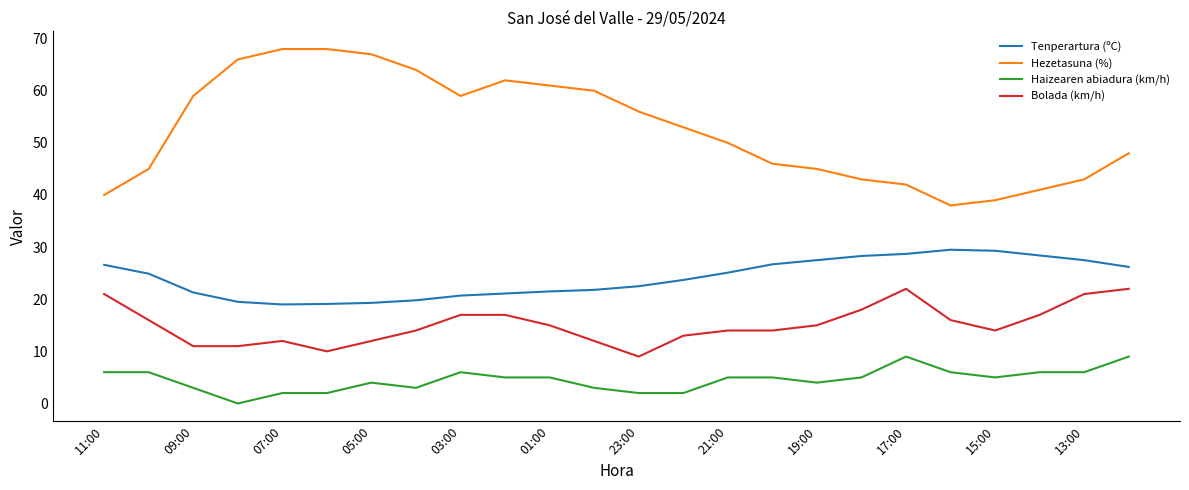

How many Haizearen abiadura (km/h) values are between 3 and 6?

17